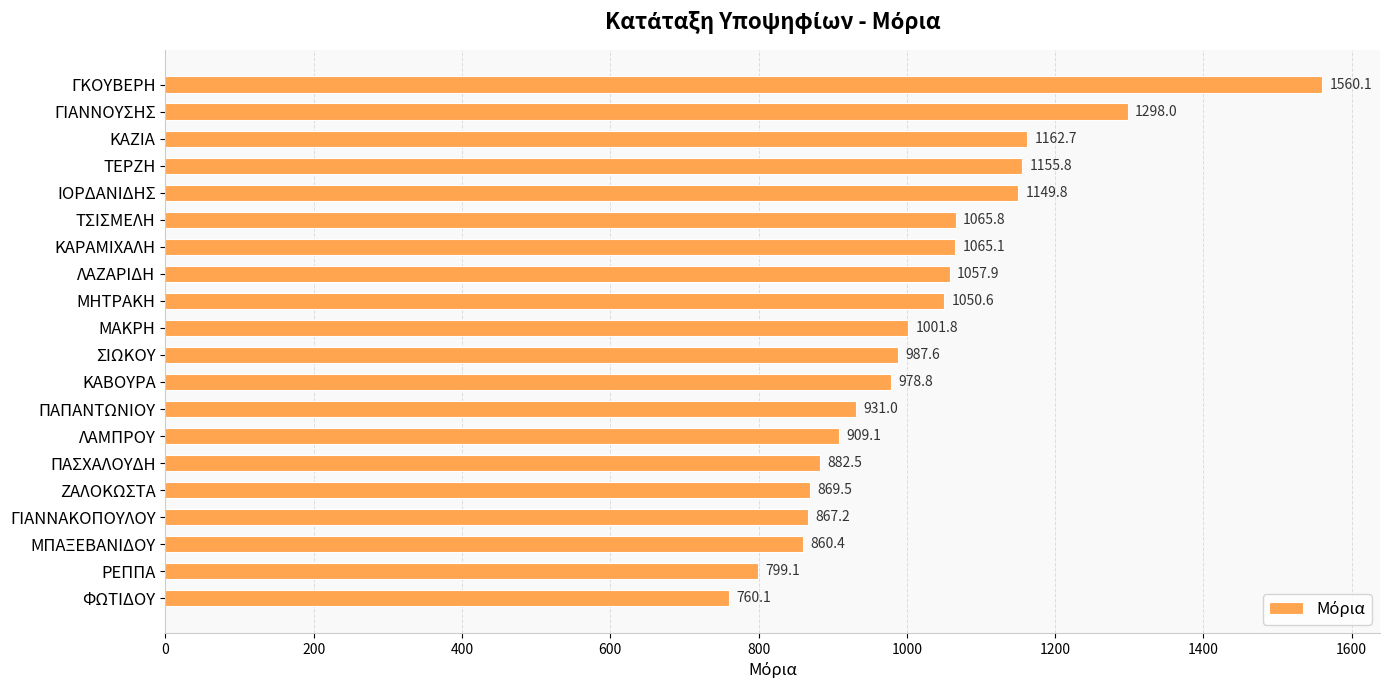

What is the smallest value displayed?

760.1